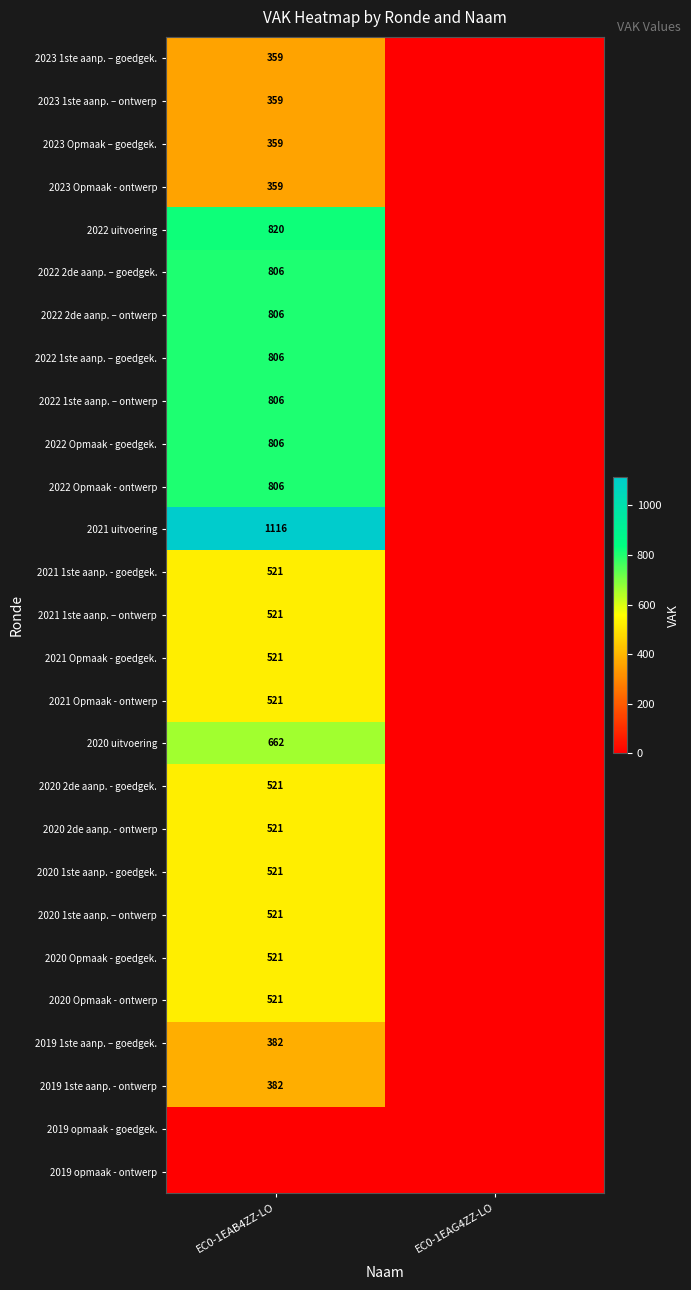

True or false: 2021 1ste aanp. - goedgek. has a value of 328 at EC0-1EAB4ZZ-LO.

False